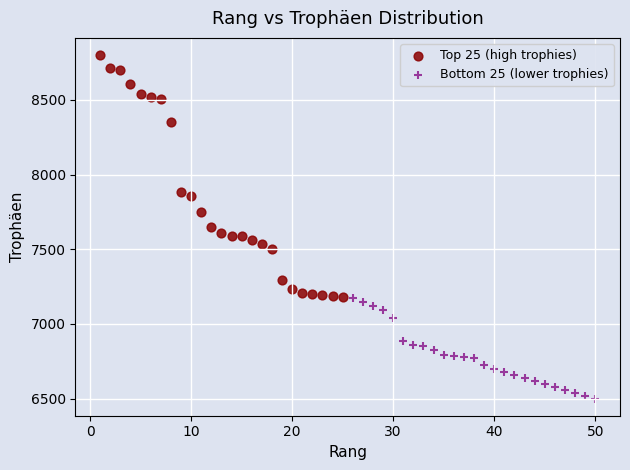

Which series has the widest spread of Y values?

Top 25 (high trophies)